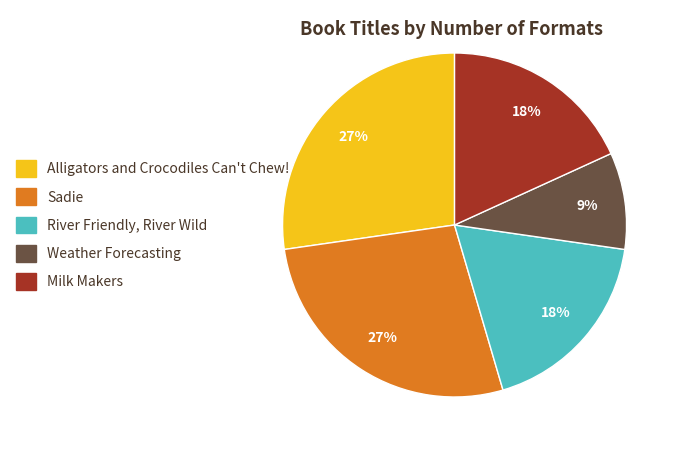

To the nearest percent, what is the average slice percentage?

20%